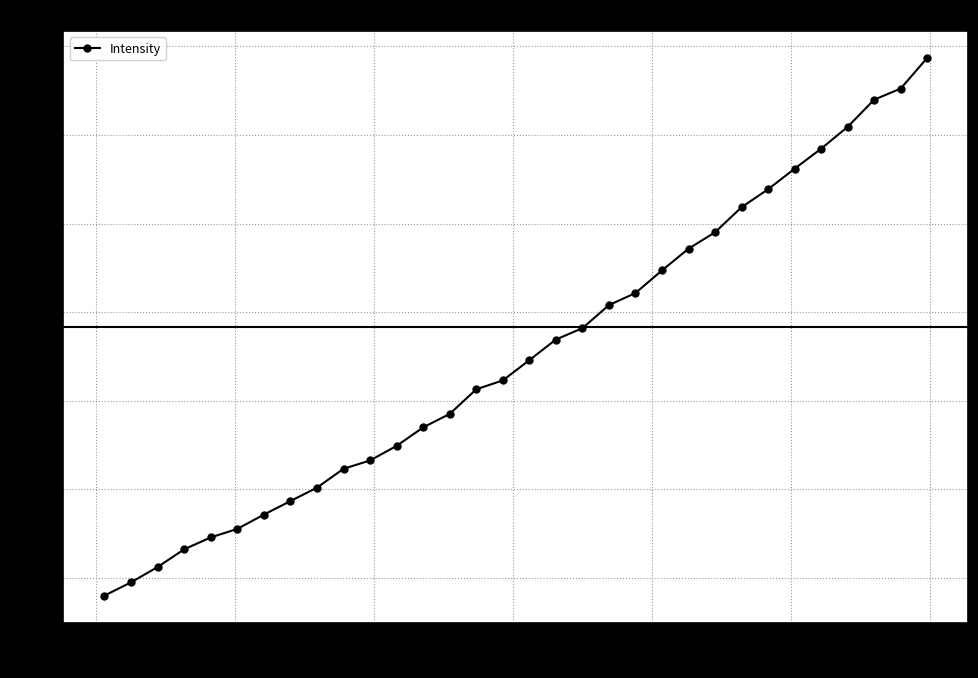

What is the smallest value displayed?

428.0